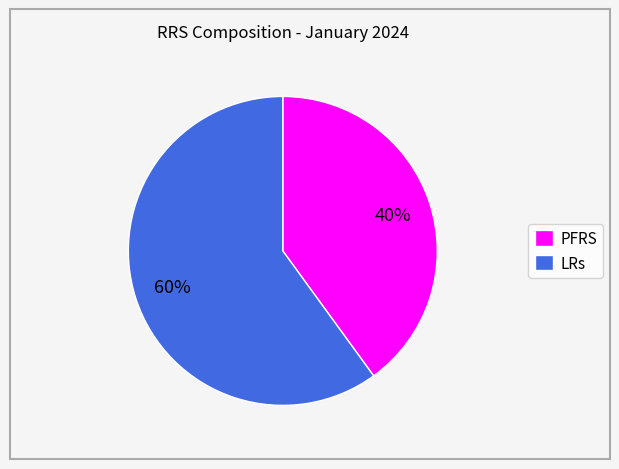

To the nearest percent, what is the combined percentage of PFRS and LRs?

100%